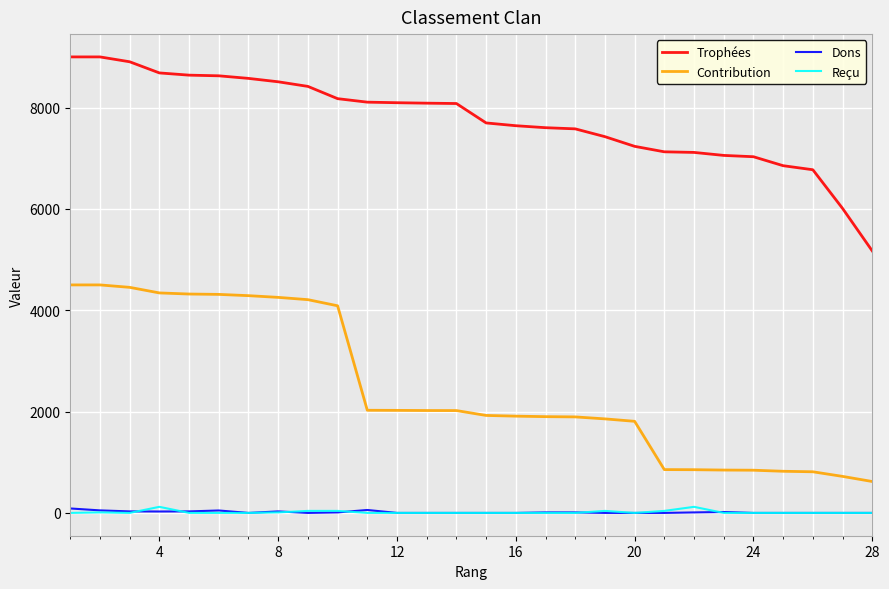

What is the average value of the Contribution series?

2465